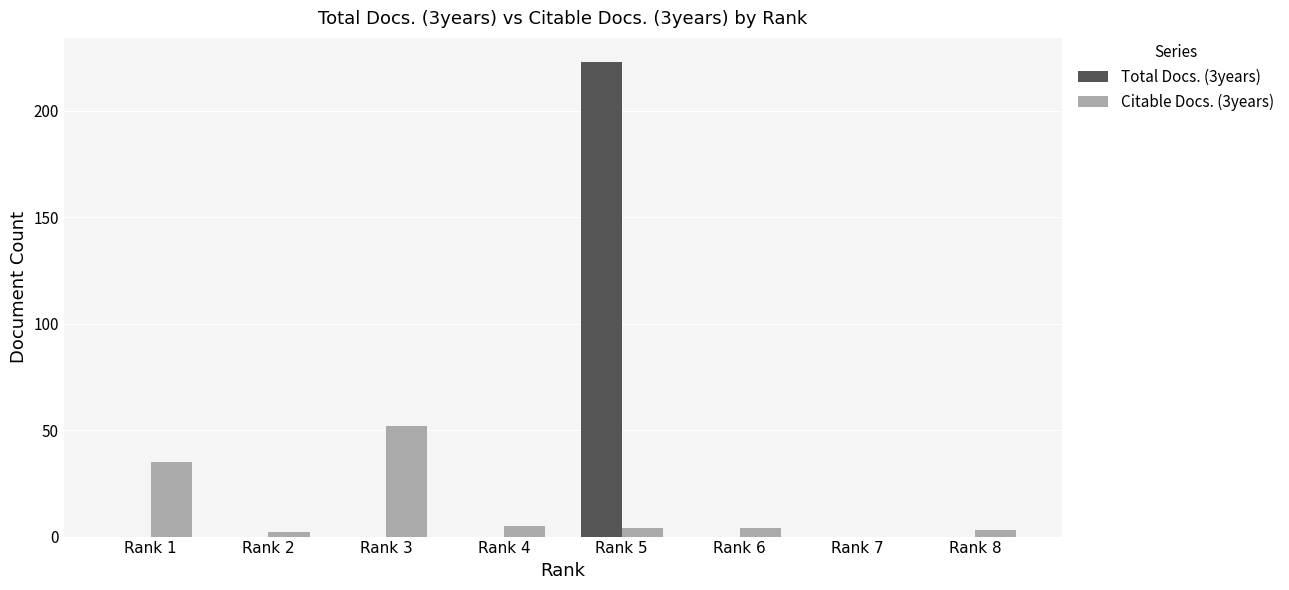

Which category has the highest value across all series?

Rank 5